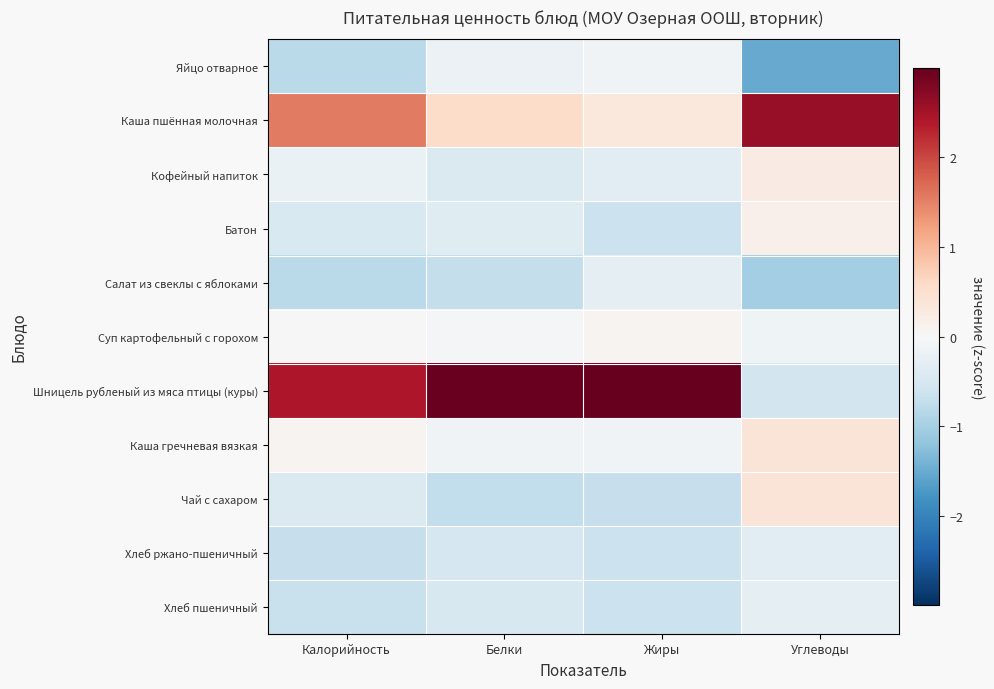

How many distinct data groups are displayed?

11